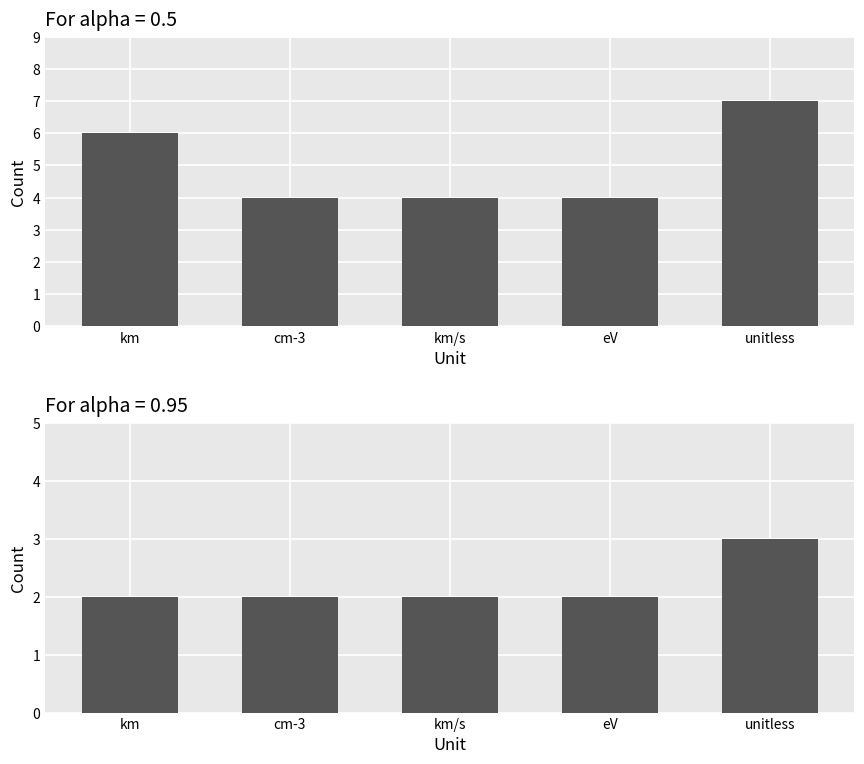

Count the number of categories in the chart.

5